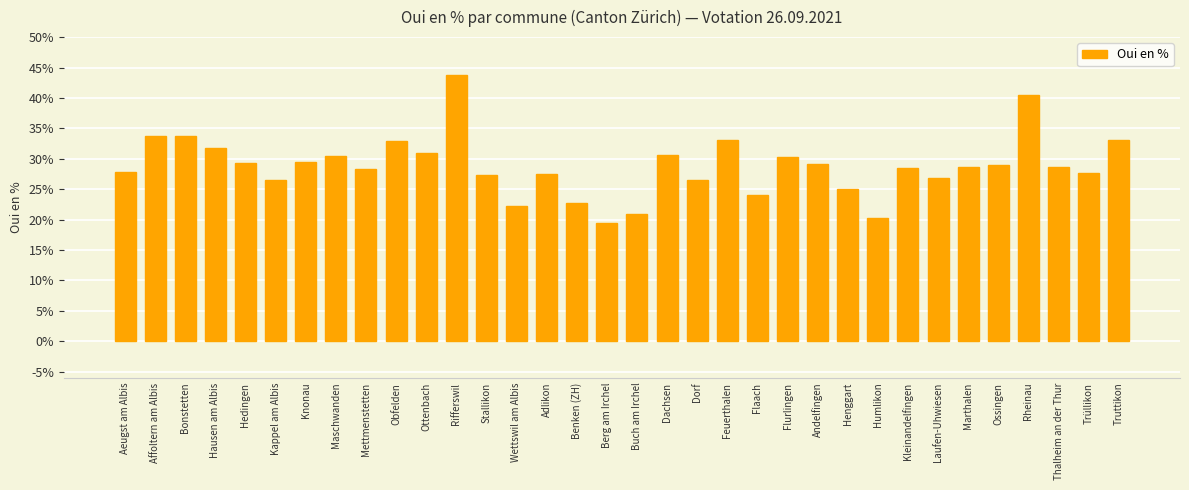

The chart shows a value of 25.1 at Henggart. True or false?

True